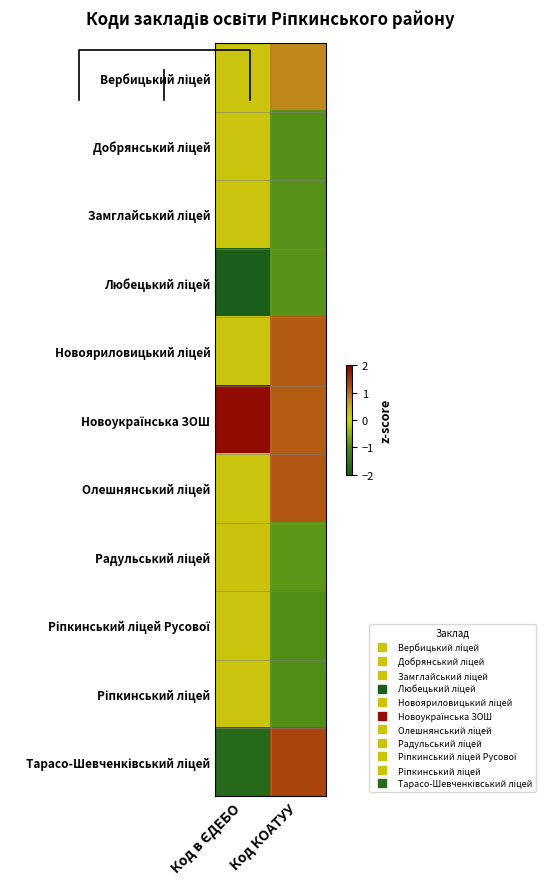

At which label does Новояриловицький ліцей first exceed 1?

Код КОАТУУ